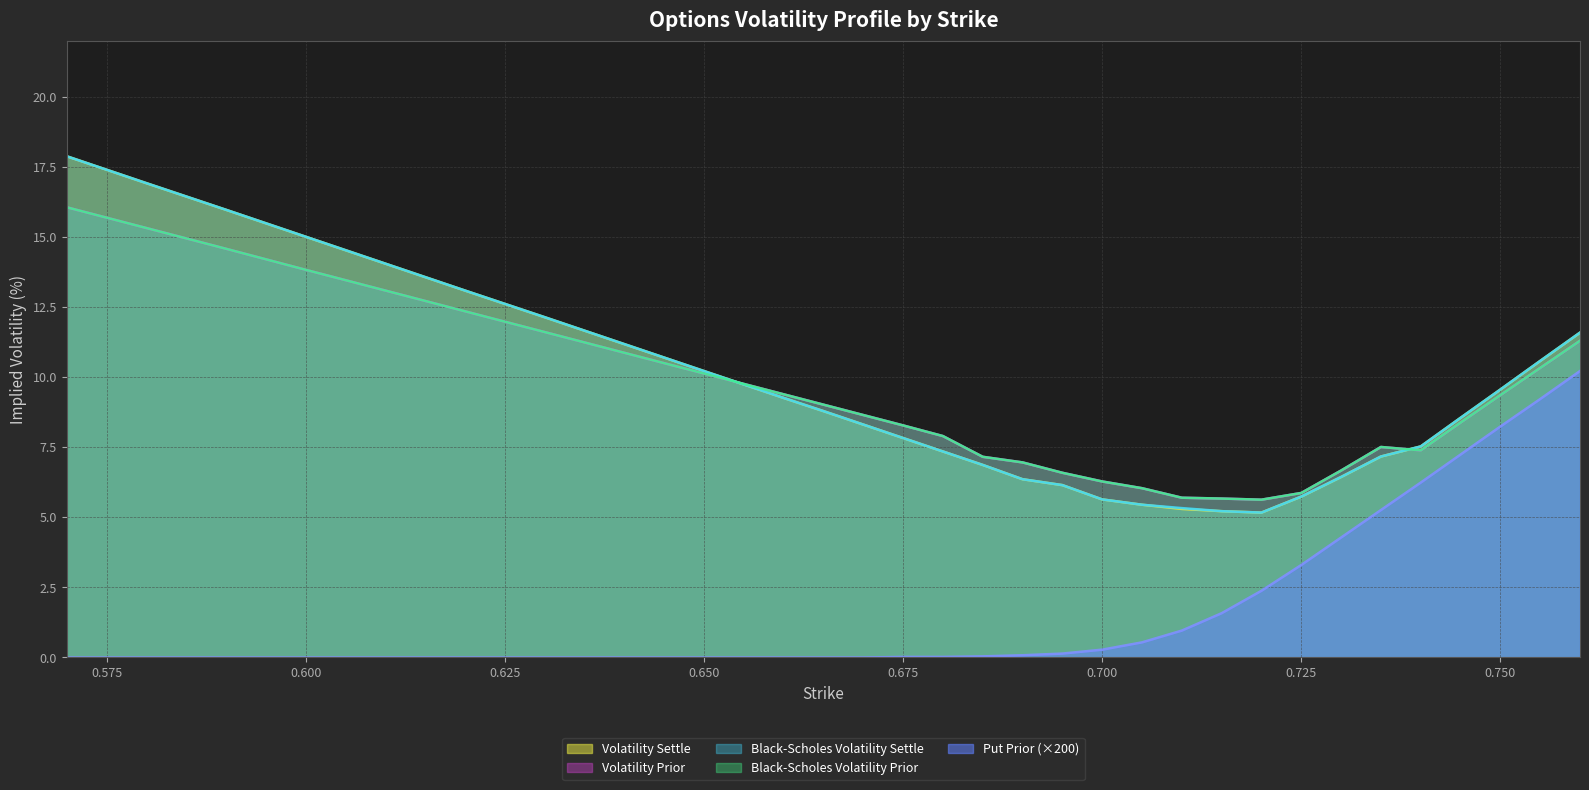

At which label is Put Prior closest to 5?

0.735